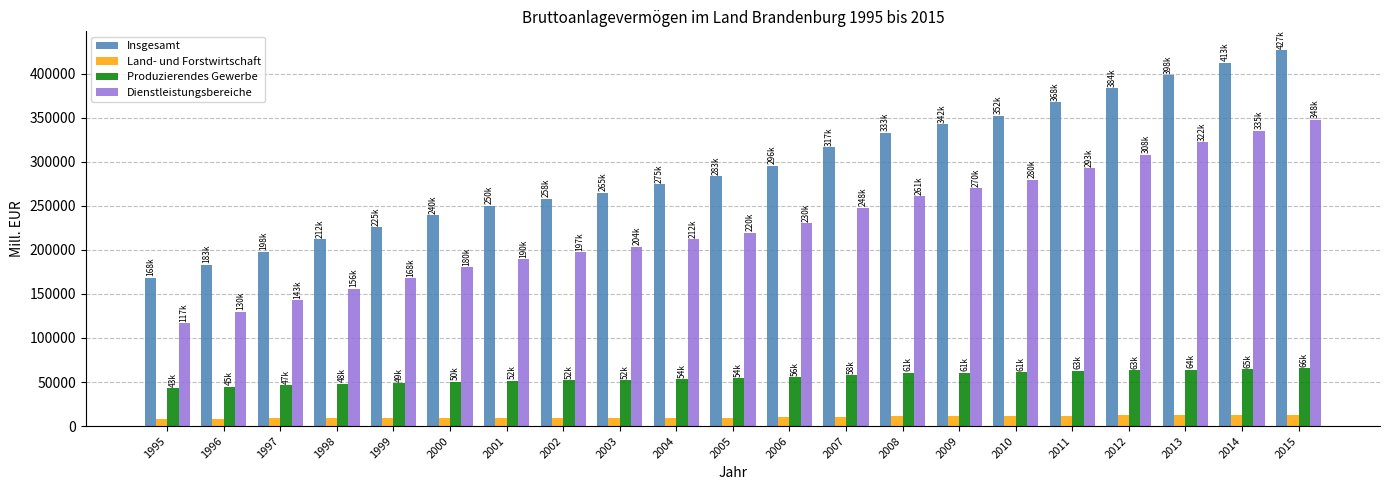

How many bars are there in total?

84